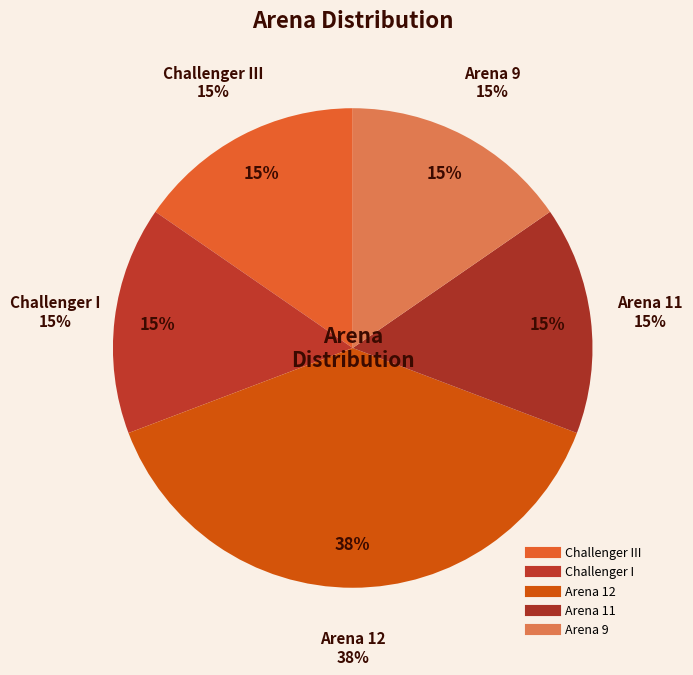

To the nearest percent, what is the average slice percentage?

20%